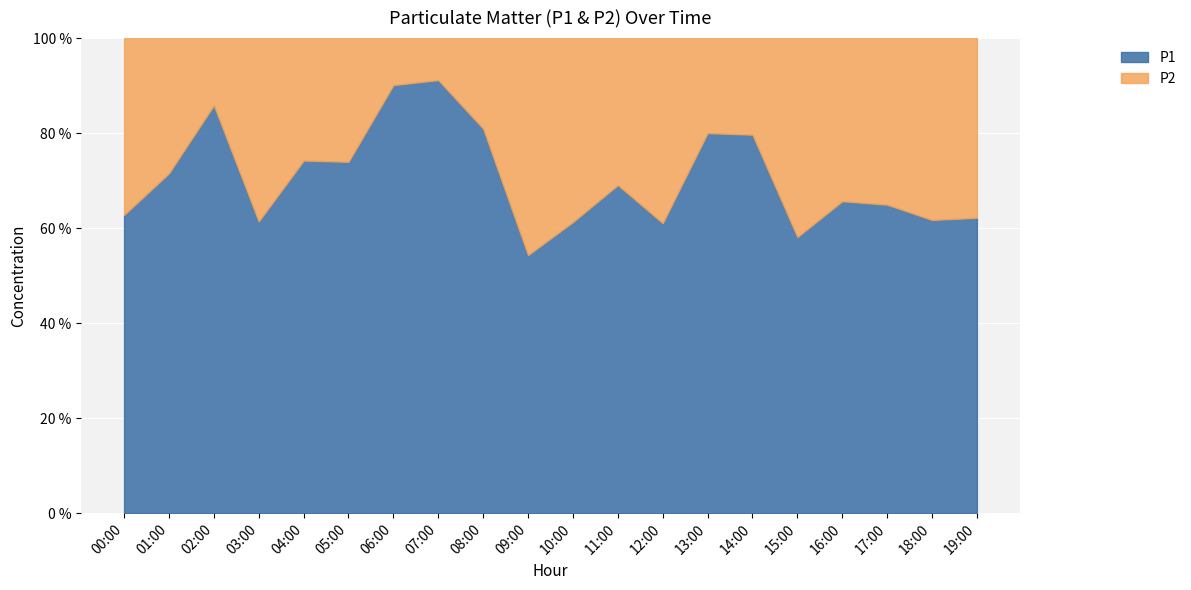

True or false: P2 has more than 2 interior local peaks.

True